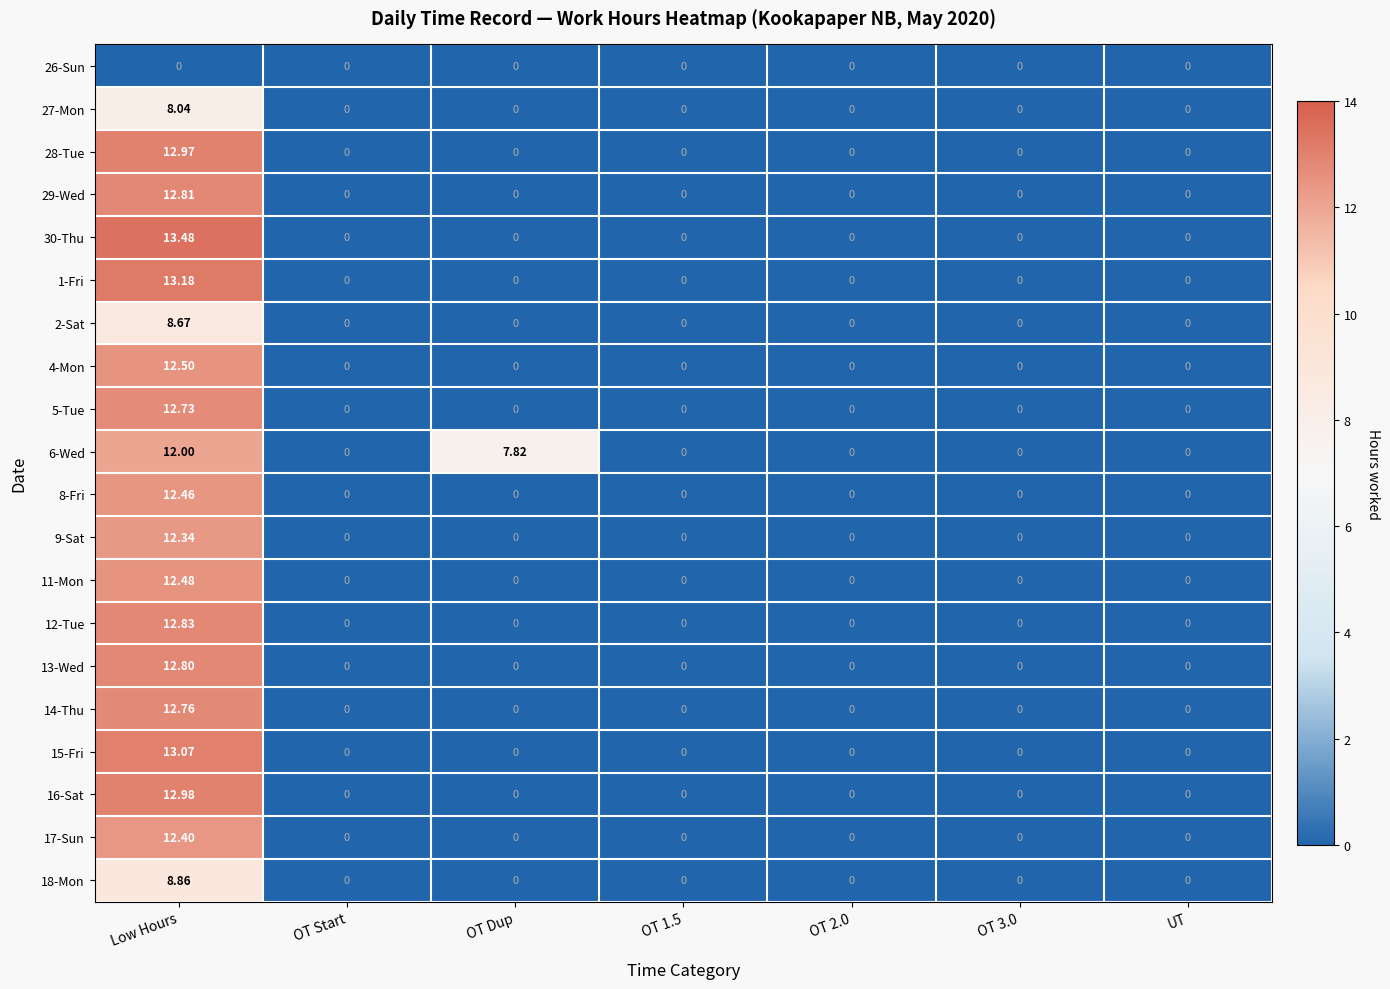

Which series has the largest range (max minus min)?

30-Thu